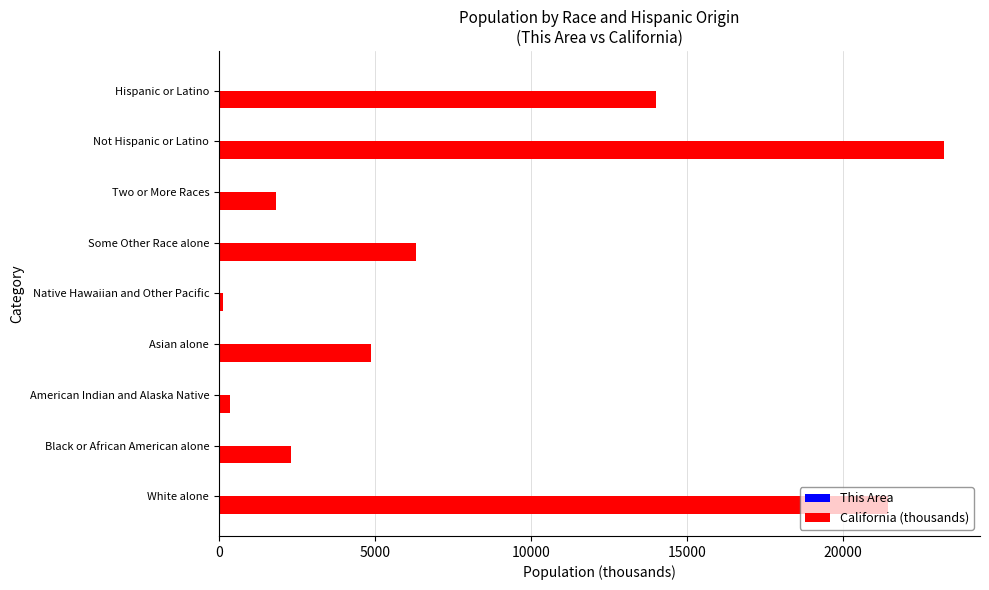

Which series has the largest total across all categories?

California (thousands)